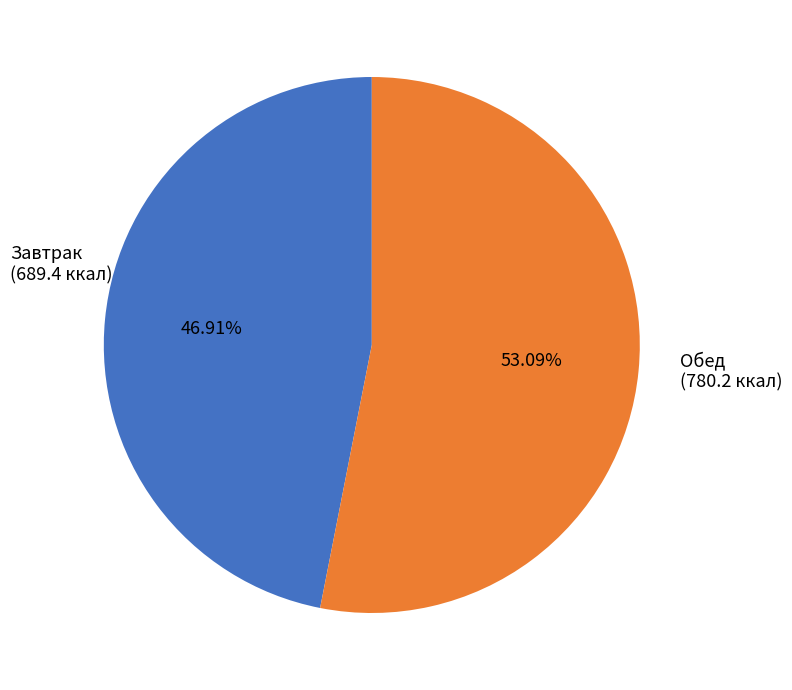

Is there a majority slice in this chart?

Yes